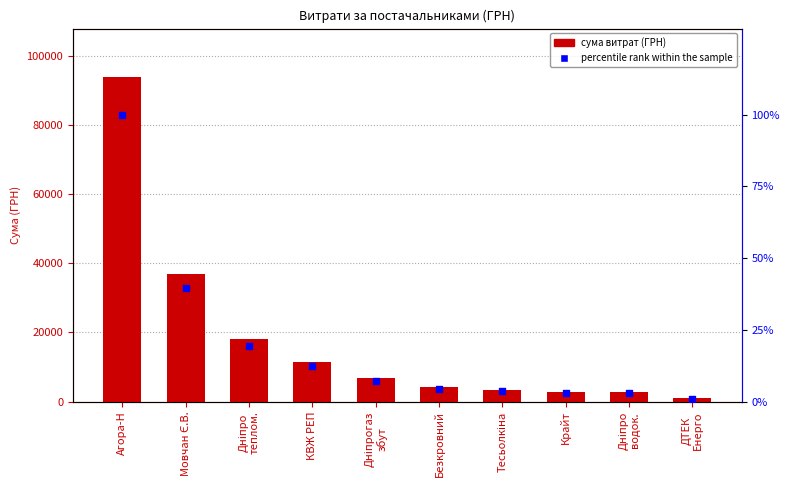

Which series has the largest total across all categories?

СУМА (ГРН)